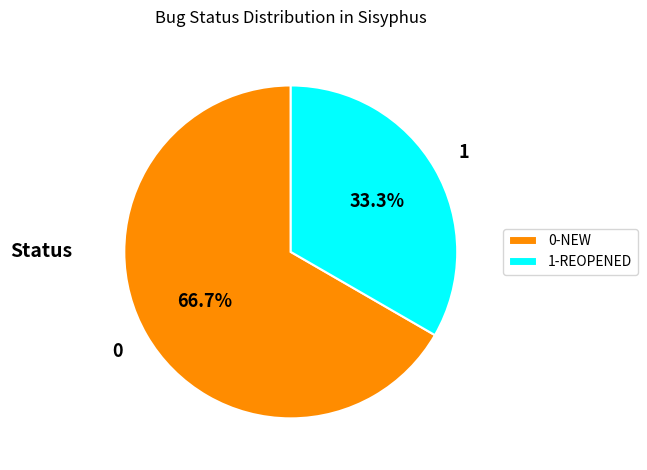

What portion of the pie excludes 0-NEW?

33.3%